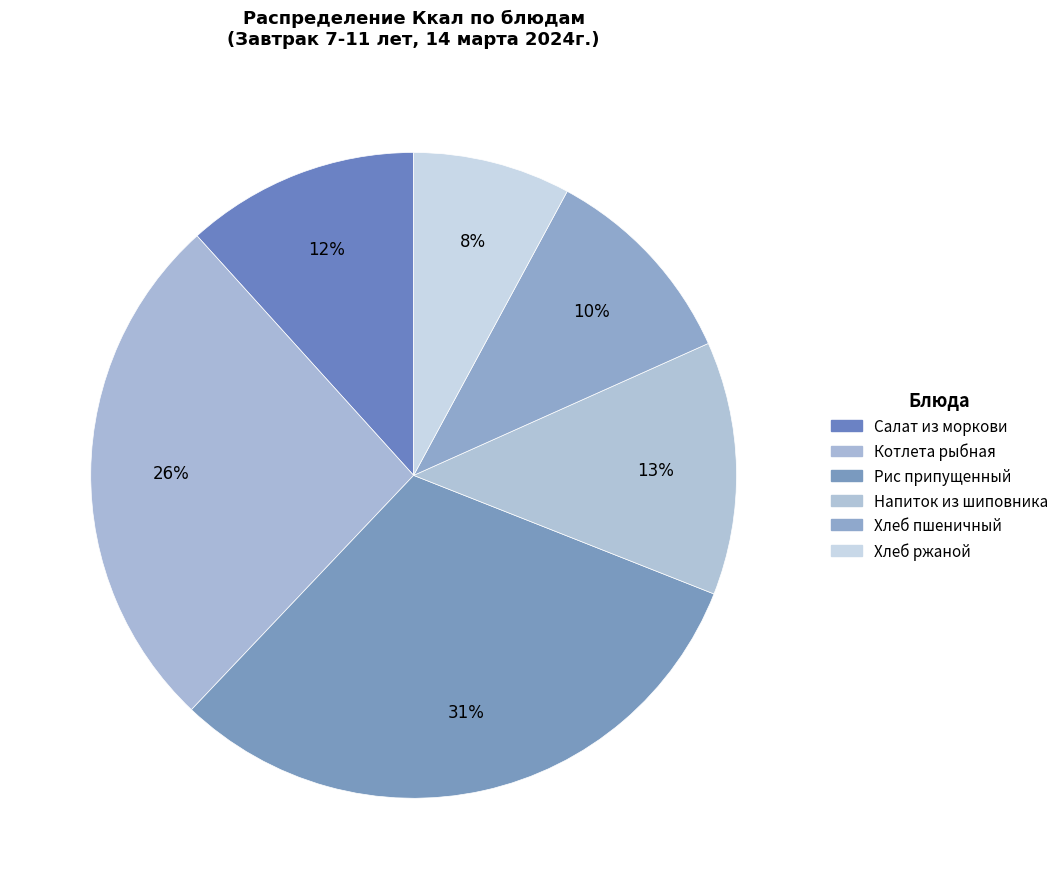

Between Рис припущенный and Напиток из шиповника, which is larger?

Рис припущенный